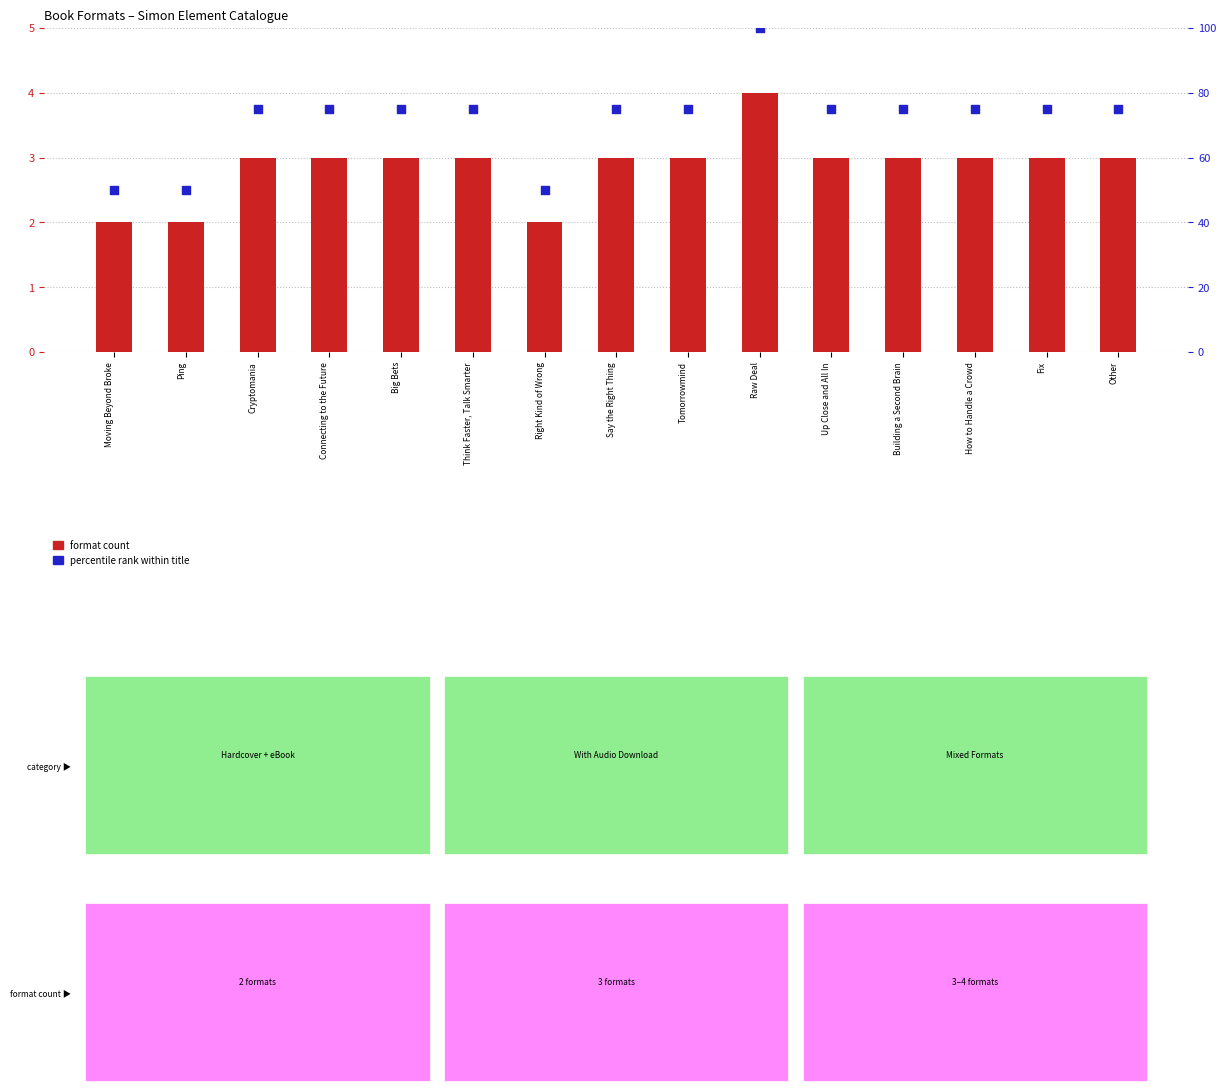

Which series contains the lowest Y value?

format count